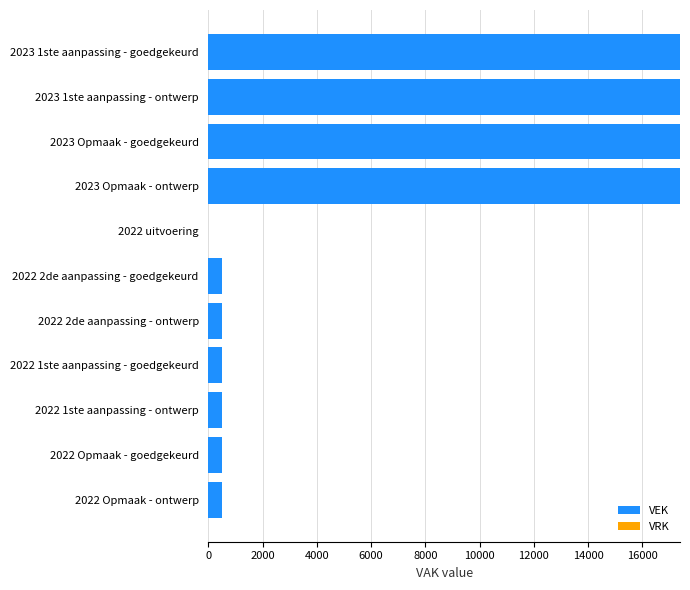

Reading top to bottom, transcribe all the data shown in this chart.

2023 1ste aanpassing - goedgekeurd=17391	2023 1ste aanpassing - ontwerp=17391	2023 Opmaak - goedgekeurd=17391	2023 Opmaak - ontwerp=17391	2022 uitvoering=0	2022 2de aanpassing - goedgekeurd=500	2022 2de aanpassing - ontwerp=500	2022 1ste aanpassing - goedgekeurd=500	2022 1ste aanpassing - ontwerp=500	2022 Opmaak - goedgekeurd=500	2022 Opmaak - ontwerp=500